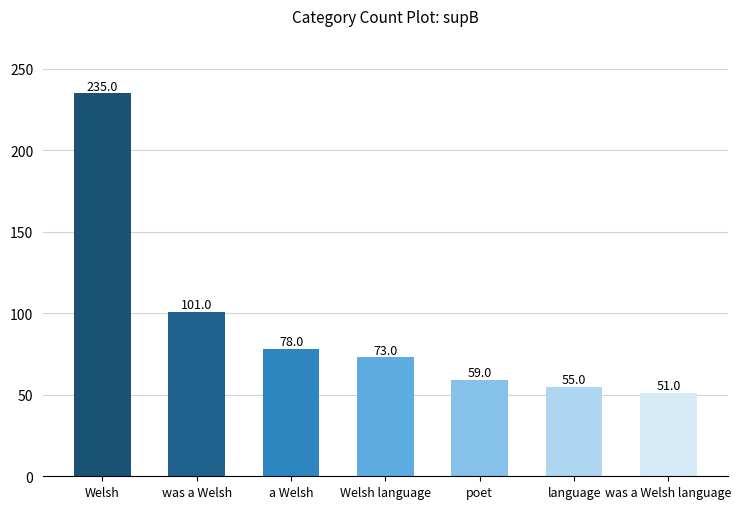

How many distinct data groups are displayed?

1